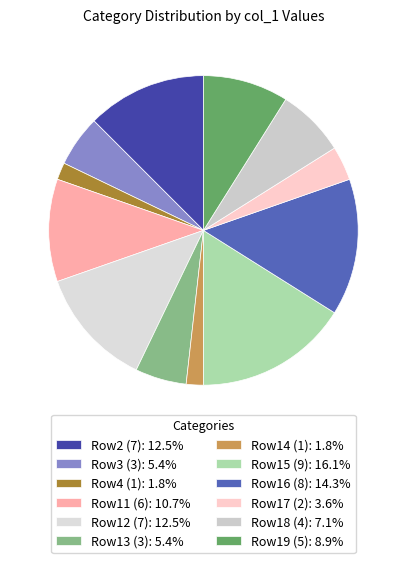

Does any single category account for the majority?

No